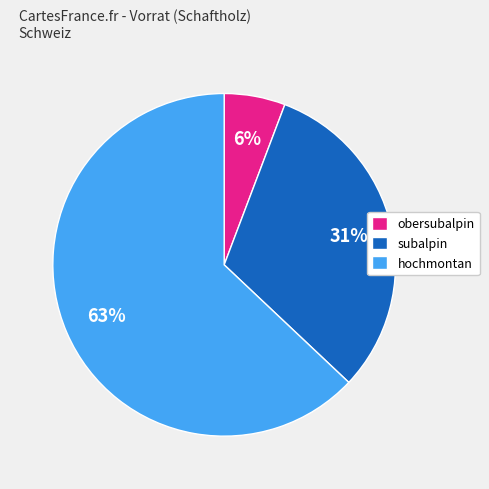

How many segments does this pie chart have?

3